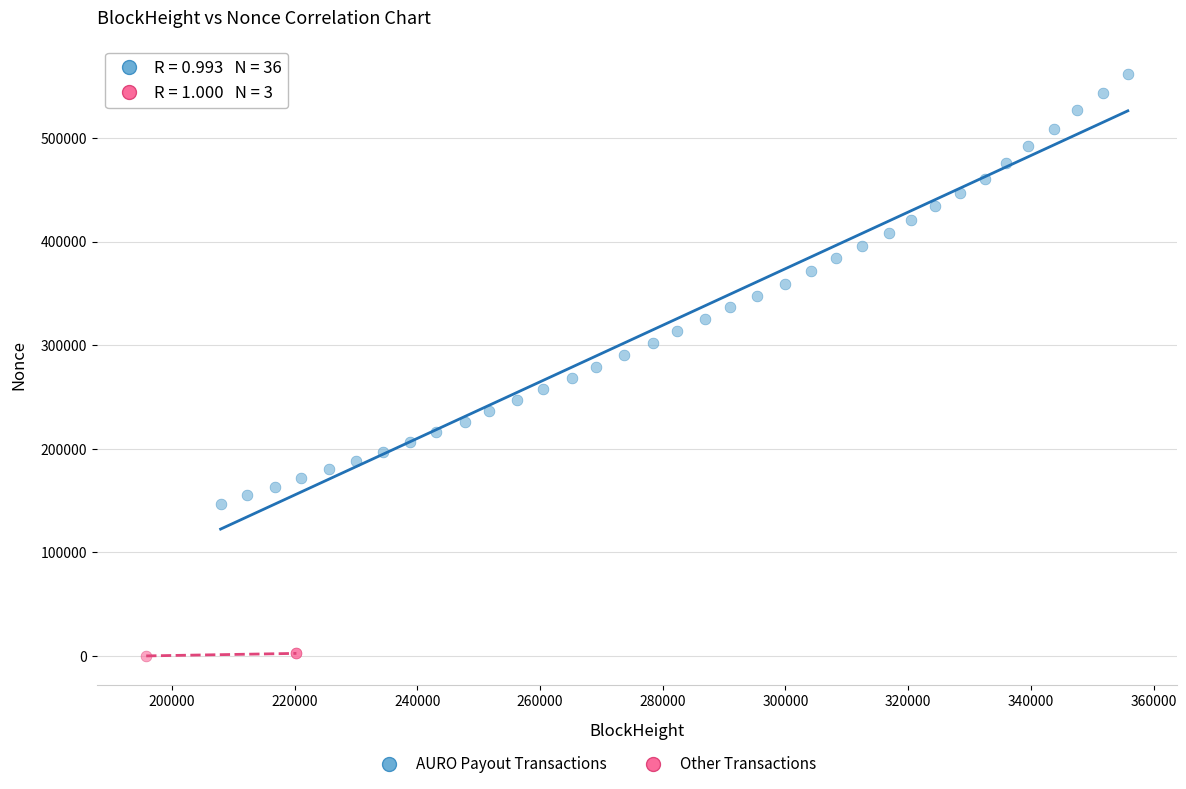

Which series contains the lowest Y value?

Other Transactions